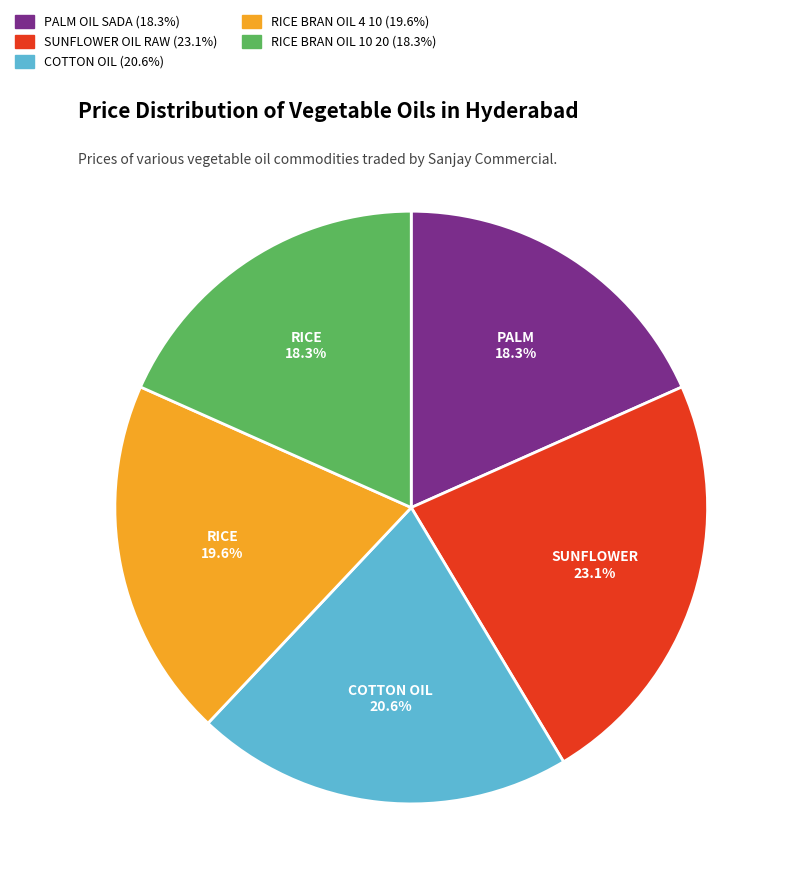

Which category has the biggest portion of the pie?

SUNFLOWER OIL RAW